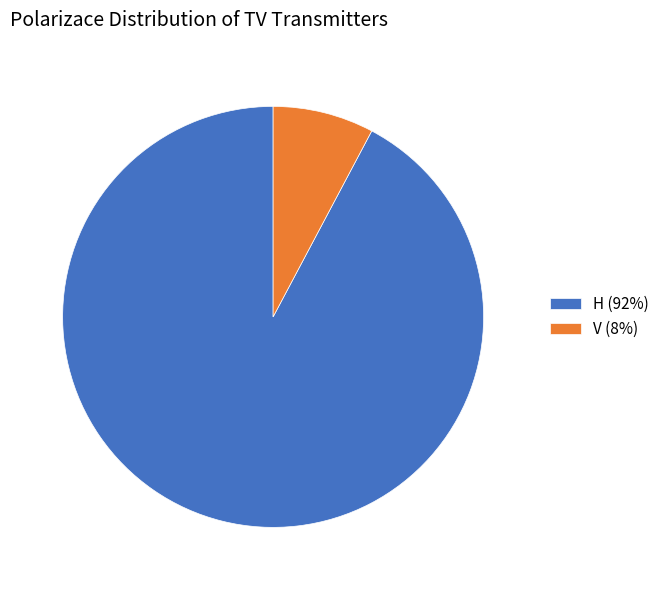

Count the number of slices in the pie.

2